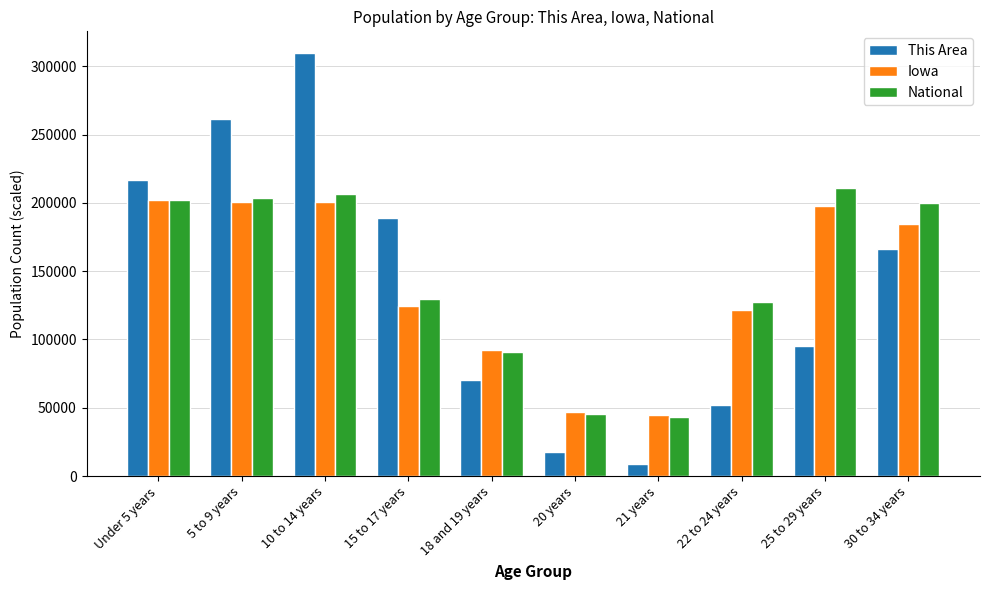

What is the minimum value shown in the chart?

9000.0